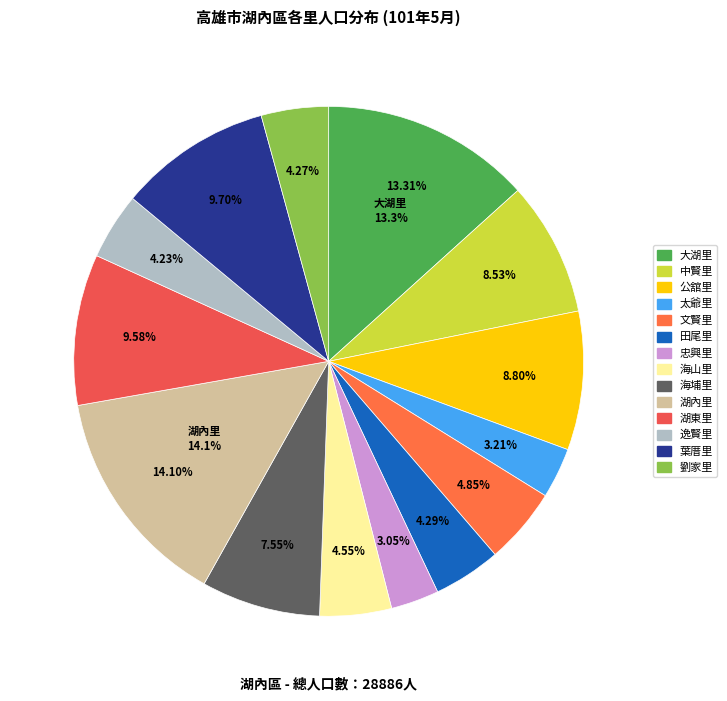

What percentage is NOT represented by 文賢里?

95.2%